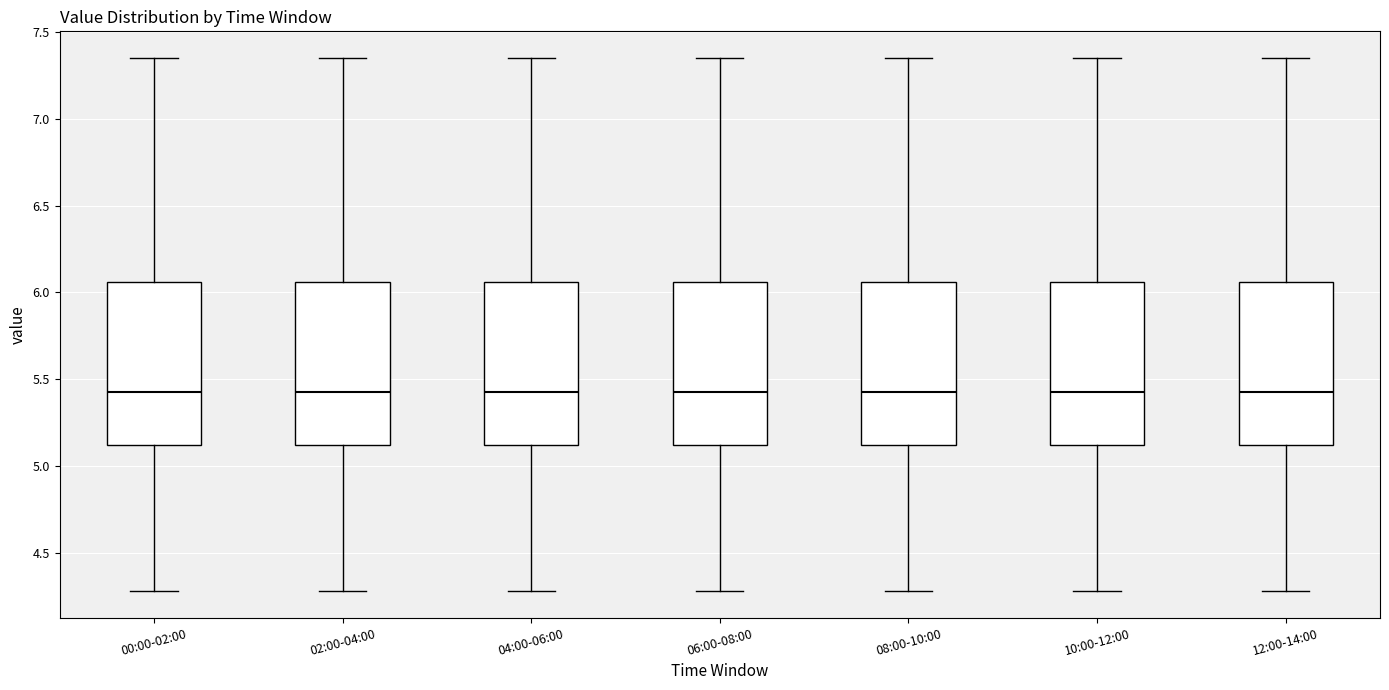

Reading left to right, transcribe this box plot: for each box, give where its median line is, the range the box spans, and where its two whiskers end, as read against the y-axis. The values are not printed on the chart, so give them approximately, as read against the axis.

00:00-02:00: median 5.45, box 5.10 to 6.05, whiskers 4.30 to 7.35
02:00-04:00: median 5.45, box 5.10 to 6.05, whiskers 4.30 to 7.35
04:00-06:00: median 5.45, box 5.10 to 6.05, whiskers 4.30 to 7.35
06:00-08:00: median 5.45, box 5.10 to 6.05, whiskers 4.30 to 7.35
08:00-10:00: median 5.45, box 5.10 to 6.05, whiskers 4.30 to 7.35
10:00-12:00: median 5.45, box 5.10 to 6.05, whiskers 4.30 to 7.35
12:00-14:00: median 5.45, box 5.10 to 6.05, whiskers 4.30 to 7.35